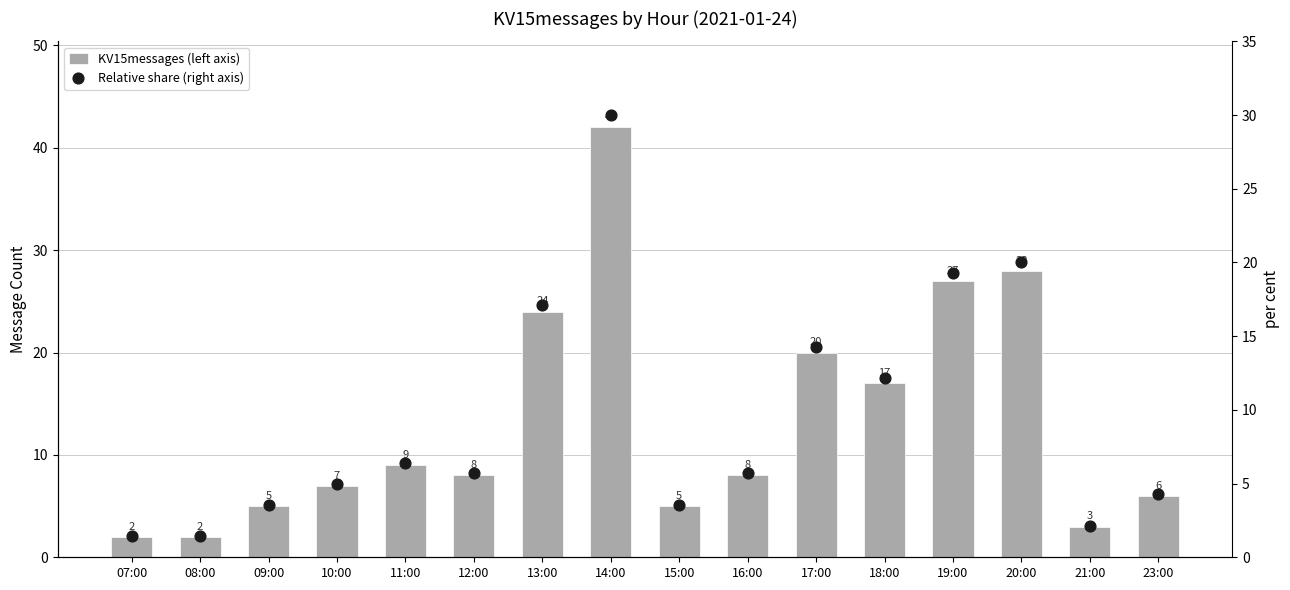

What is the total value across all series at 18:00?

29.1